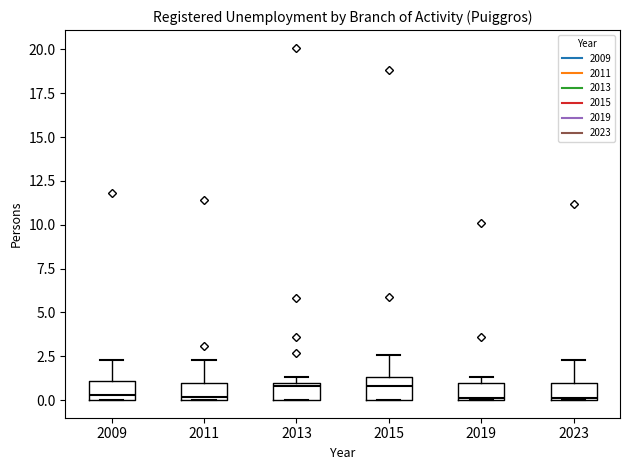

Reading left to right, transcribe this box plot: for each box, give where its median line is, the range the box spans, and where its two whiskers end, as read against the y-axis. The values are not printed on the chart, so give them approximately, as read against the axis.

2009: median 0.5, box 0.0 to 1.0, whiskers 0.0 to 2.5
2011: median 0.0 (just above the box's lower edge), box 0.0 to 1.0, whiskers 0.0 to 2.5
2013: median 1.0 (just below the box's upper edge), box 0.0 to 1.0, whiskers 0.0 to 1.5
2015: median 1.0, box 0.0 to 1.5, whiskers 0.0 to 2.5
2019: median 0.0, box 0.0 to 1.0, whiskers 0.0 to 1.5
2023: median 0.0, box 0.0 to 1.0, whiskers 0.0 to 2.5